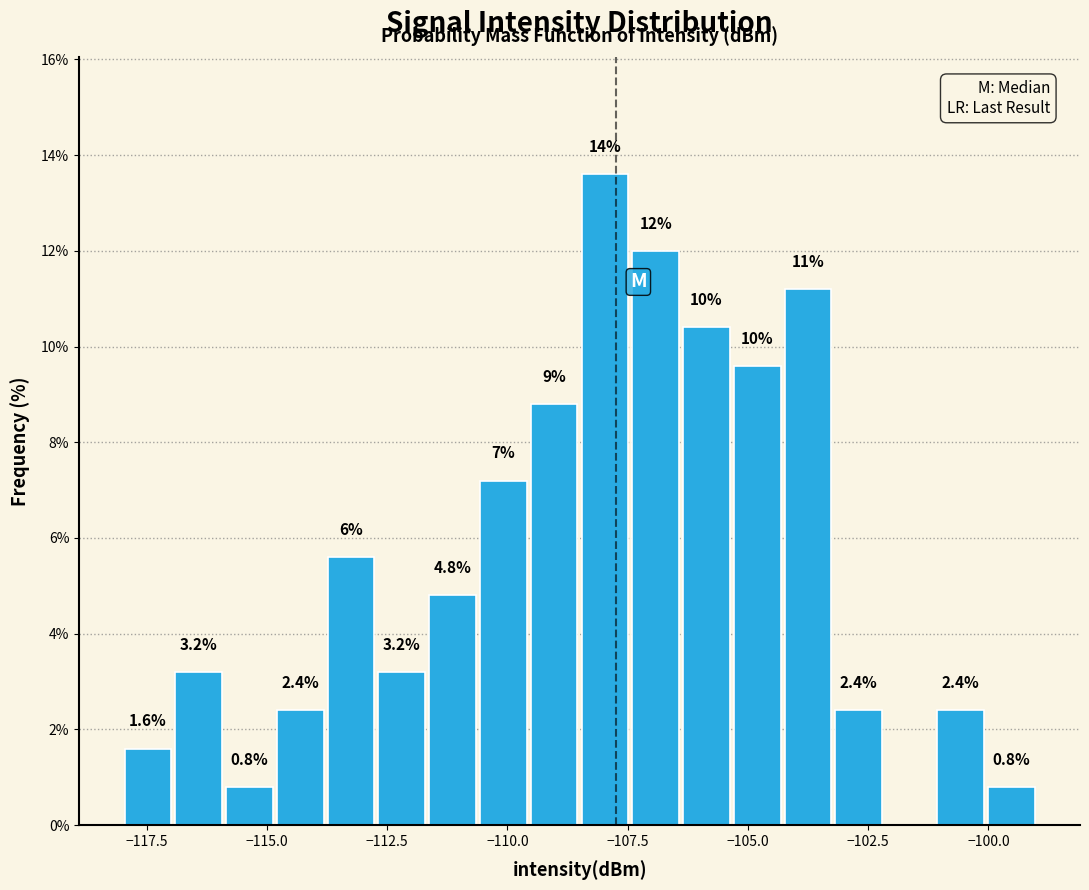

Read against the x-axis, roughly where is the centre of the tallest bar?

-108.0